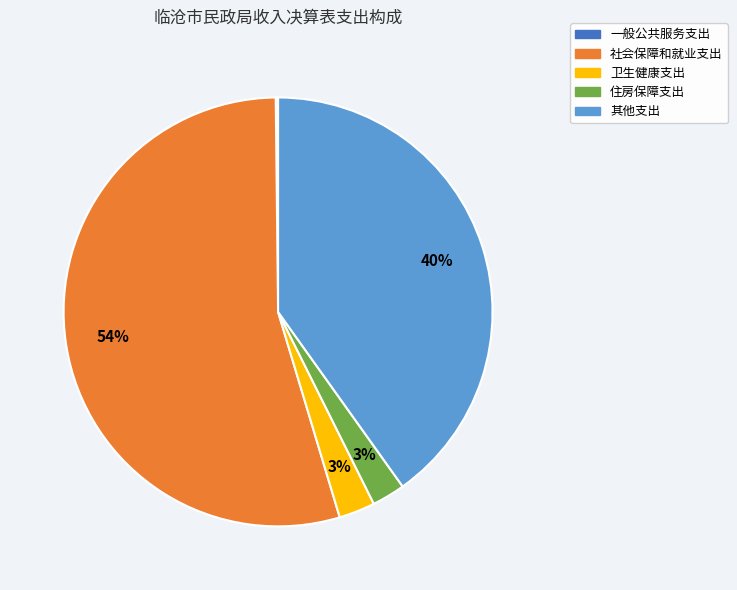

The 其他支出 slice represents 53% of the pie. True or false?

False